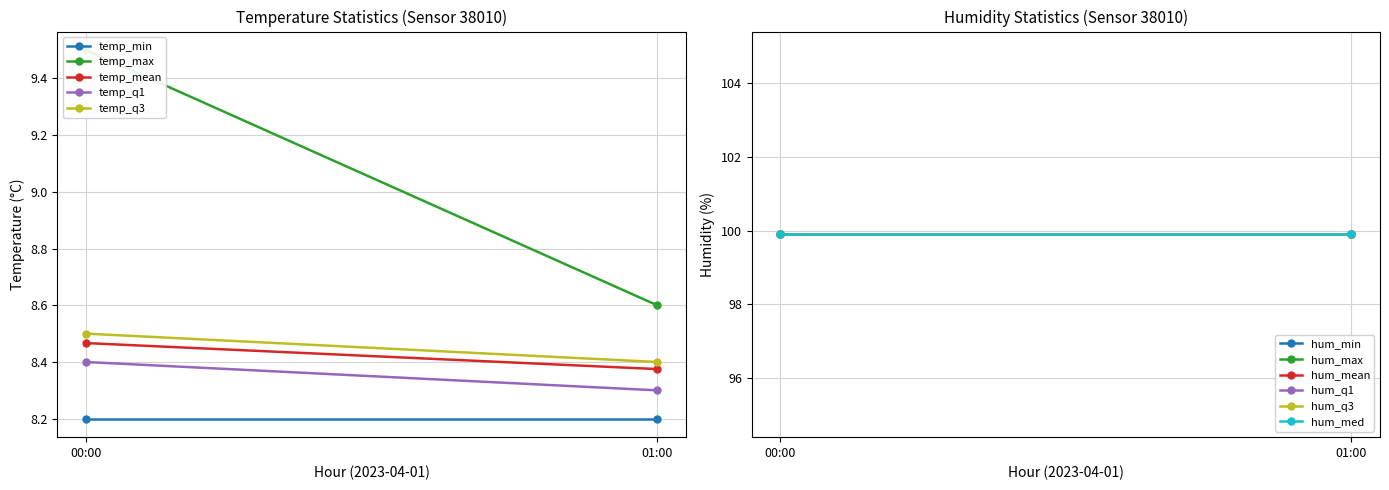

Is the value of temperature at 06:00 greater than the value of humidity at 06:00?

No